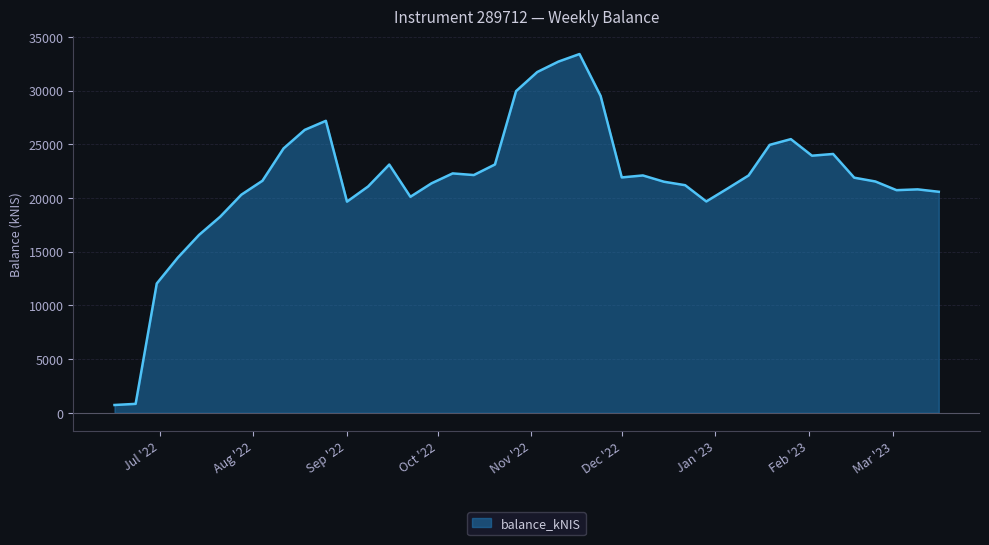

What is the difference between the maximum and minimum values?

32676.1